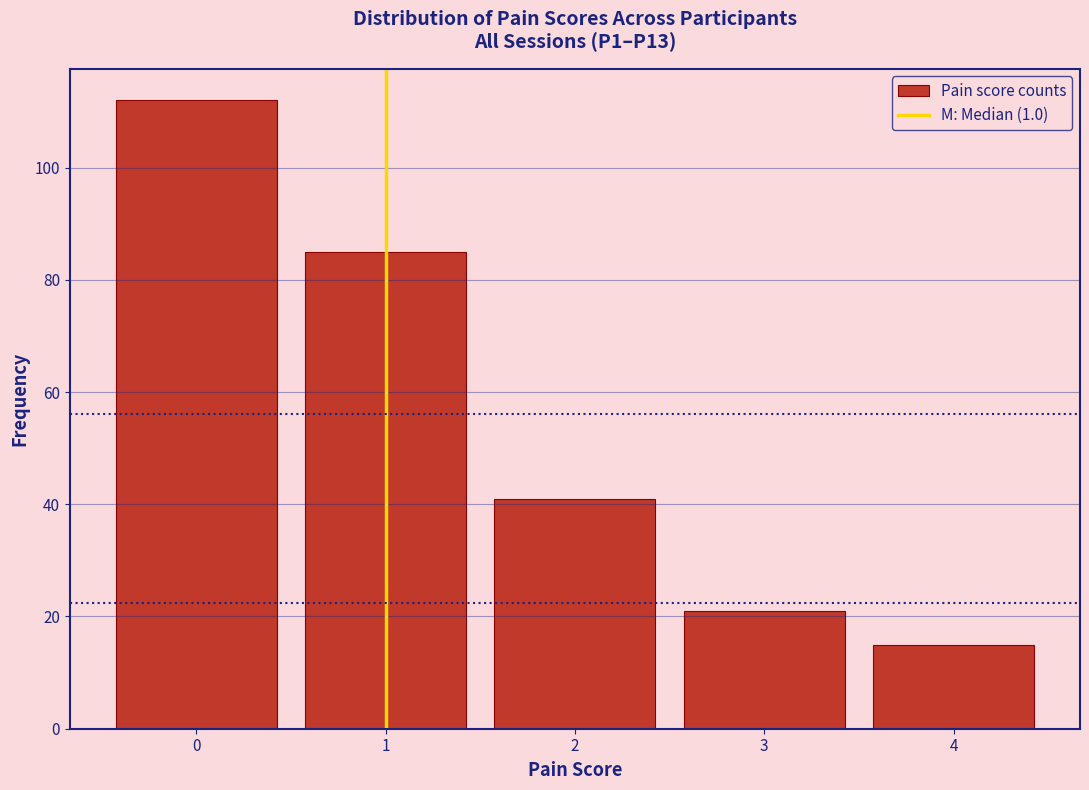

Reading left to right, list every bar in this chart as the range it spans on the x-axis followed by its height. The values are not printed on the chart, so give them approximately, as read against the axis.

-0.5 to 0.5: 112
0.5 to 1.5: 86
1.5 to 2.5: 42
2.5 to 3.5: 22
3.5 to 4.5: 16